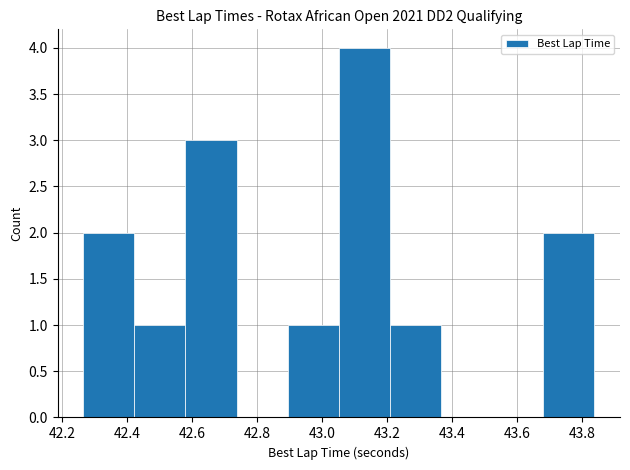

Reading left to right, transcribe this chart: for each bar, give the range it covers on the x-axis and its height. Neither the bar edges nor the heights are printed on the chart, so give them approximately, as read against the axes.

42.26 to 42.42: 2
42.42 to 42.58: 1
42.58 to 42.74: 3
42.74 to 42.90: 0
42.90 to 43.06: 1
43.06 to 43.20: 4
43.20 to 43.36: 1
43.36 to 43.52: 0
43.52 to 43.68: 0
43.68 to 43.84: 2